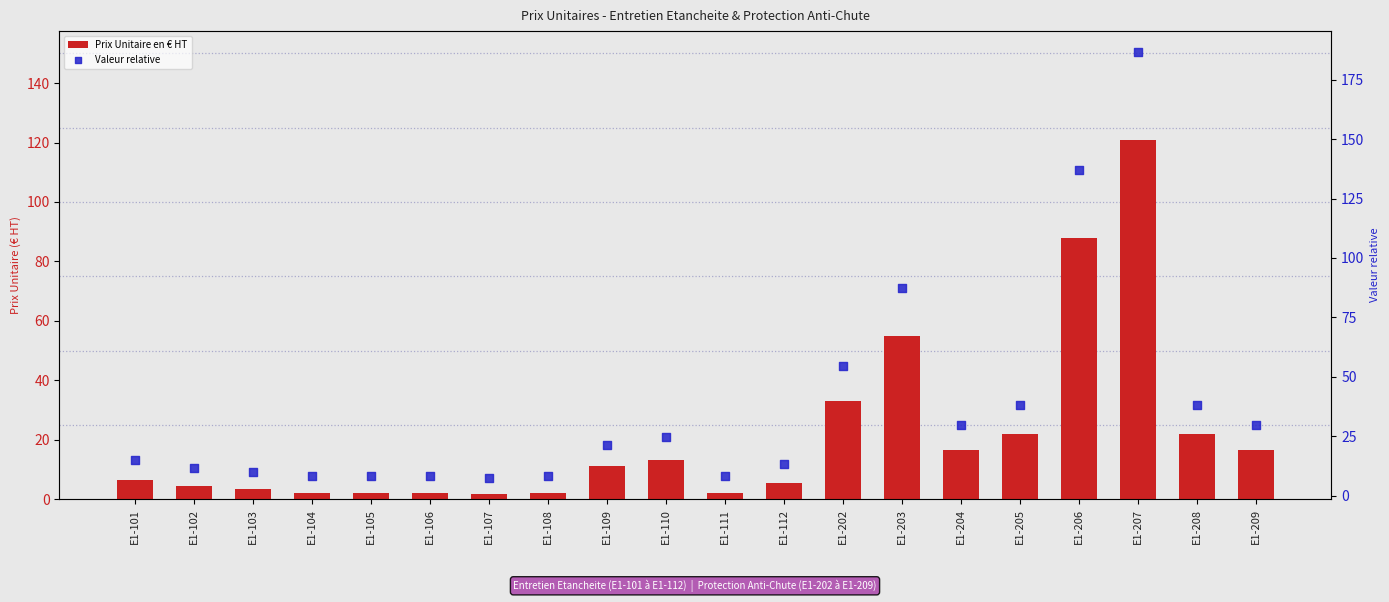

At how many categories does at least one series exceed 185?

1